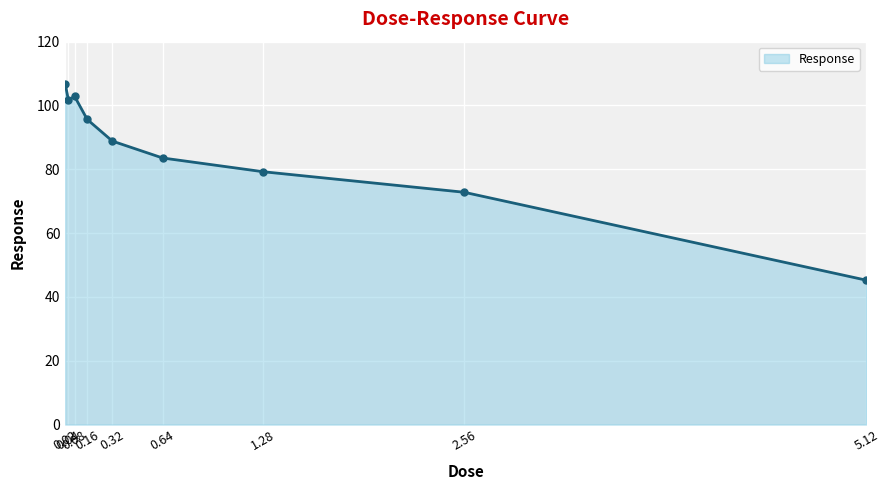

Count the number of categories in the chart.

9